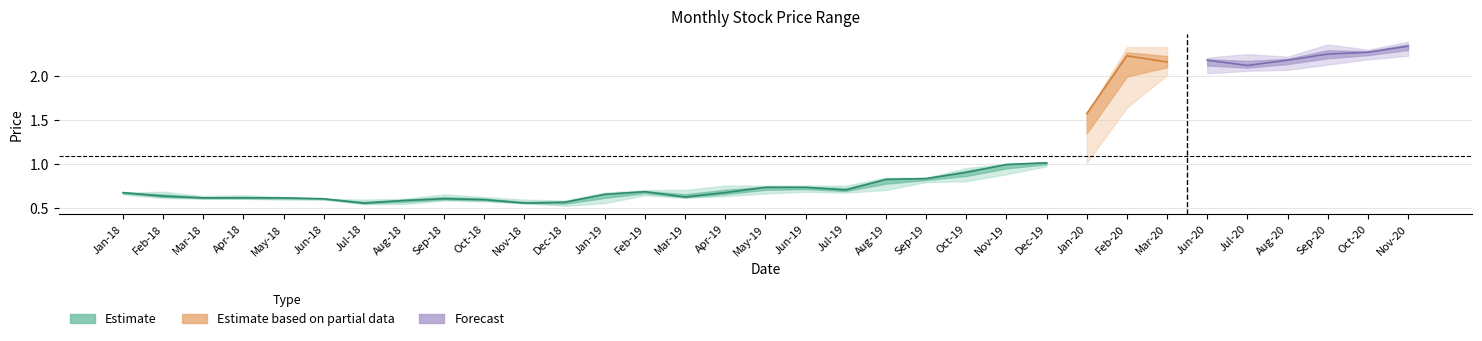

The value of high at 28 is 2.2. True or false?

True